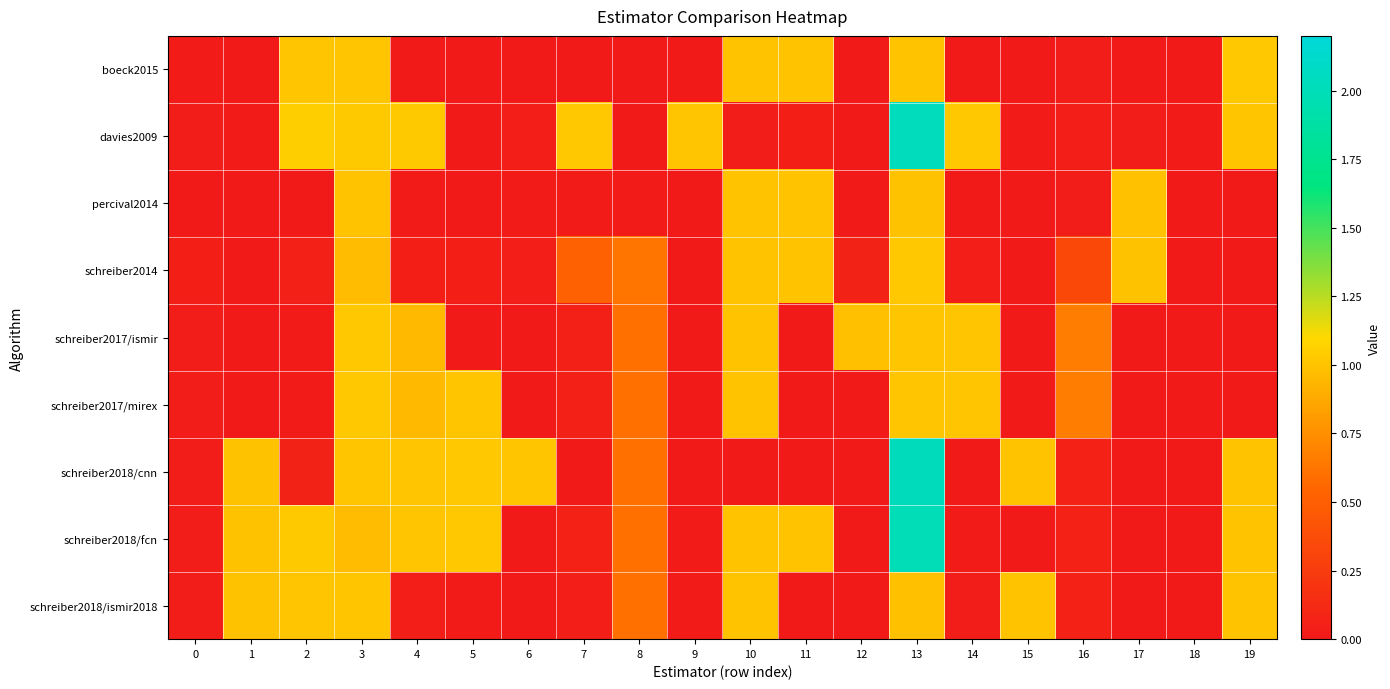

Reading left to right, transcribe all the data shown in this chart.

boeck2015: 0=0.0	1=0.0	2=1.0	3=1.0	4=0.0	5=0.0	6=0.0	7=0.0	8=0.0	9=0.0	10=1.0	11=1.0	12=0.0	13=1.0	14=0.0	15=0.0	16=0.0	17=0.0	18=0.0	19=1.0
davies2009: 0=0.0	1=0.0	2=1.0	3=1.0	4=1.0	5=0.0	6=0.0	7=1.0	8=0.0	9=1.0	10=0.0	11=0.0	12=0.0	13=2.0	14=1.0	15=0.0	16=0.0	17=0.0	18=0.0	19=1.0
percival2014: 0=0.0	1=0.0	2=0.0	3=1.0	4=0.0	5=0.0	6=0.0	7=0.0	8=0.0	9=0.0	10=1.0	11=1.0	12=0.0	13=1.0	14=0.0	15=0.0	16=0.0	17=1.0	18=0.0	19=0.0
schreiber2014: 0=0.0	1=0.0	2=0.0	3=1.0	4=0.0	5=0.0	6=0.0	7=0.5	8=0.6	9=0.0	10=1.0	11=1.0	12=0.1	13=1.0	14=0.0	15=0.0	16=0.3	17=1.0	18=0.0	19=0.0
schreiber2017/ismir: 0=0.0	1=0.0	2=0.0	3=1.0	4=1.0	5=0.0	6=0.0	7=0.1	8=0.6	9=0.0	10=1.0	11=0.0	12=1.0	13=1.0	14=1.0	15=0.0	16=0.7	17=0.0	18=0.0	19=0.0
schreiber2017/mirex: 0=0.0	1=0.0	2=0.0	3=1.0	4=1.0	5=1.0	6=0.0	7=0.1	8=0.6	9=0.0	10=1.0	11=0.0	12=0.0	13=1.0	14=1.0	15=0.0	16=0.7	17=0.0	18=0.0	19=0.0
schreiber2018/cnn: 0=0.0	1=1.0	2=0.1	3=1.0	4=1.0	5=1.0	6=1.0	7=0.0	8=0.6	9=0.0	10=0.0	11=0.0	12=0.0	13=2.0	14=0.0	15=1.0	16=0.1	17=0.0	18=0.0	19=1.0
schreiber2018/fcn: 0=0.0	1=1.0	2=1.0	3=1.0	4=1.0	5=1.0	6=0.0	7=0.1	8=0.6	9=0.0	10=1.0	11=1.0	12=0.0	13=2.0	14=0.0	15=0.0	16=0.1	17=0.0	18=0.0	19=1.0
schreiber2018/ismir2018: 0=0.0	1=1.0	2=1.0	3=1.0	4=0.0	5=0.0	6=0.0	7=0.0	8=0.6	9=0.0	10=1.0	11=0.0	12=0.0	13=1.0	14=0.0	15=1.0	16=0.1	17=0.0	18=0.0	19=1.0